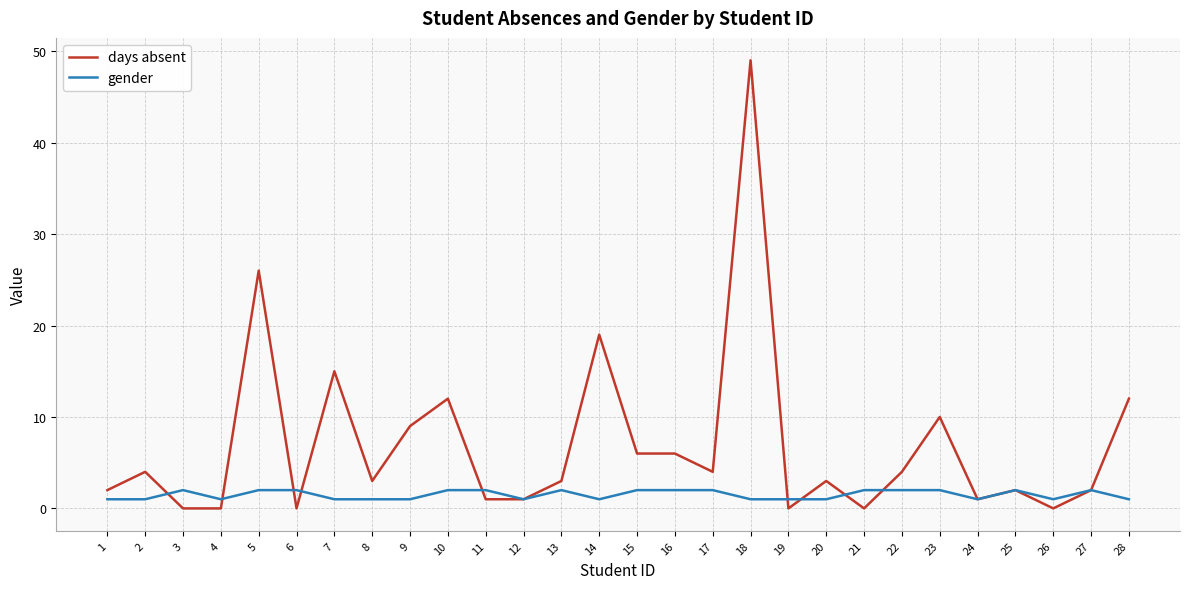

Is this an area chart (filled region under the line)?

No